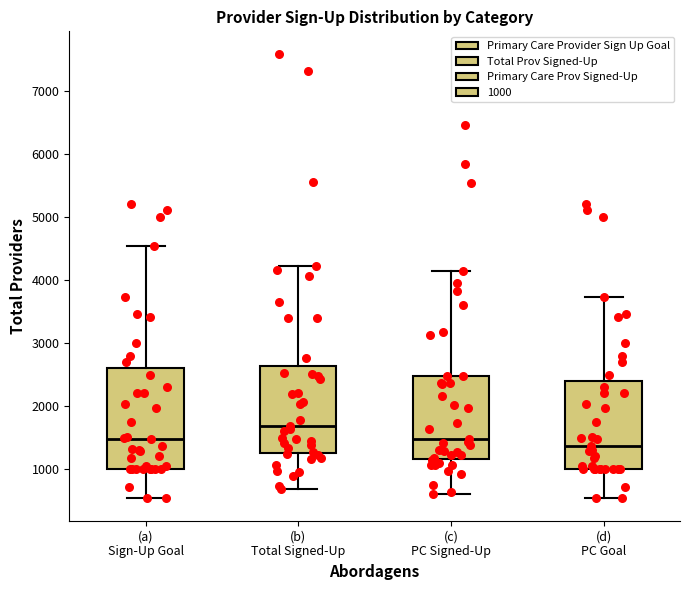

Which box has the highest median line?

(b) Total Signed-Up